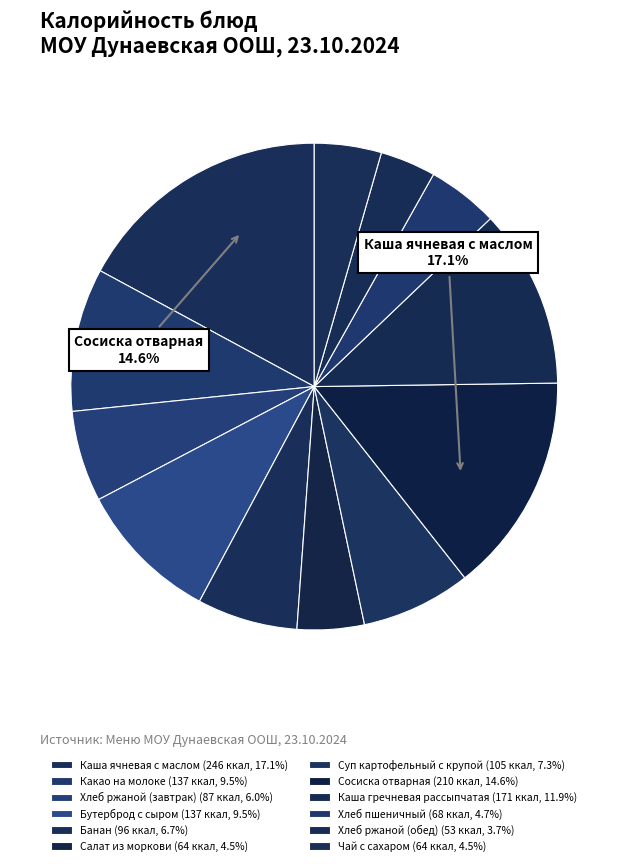

What is the ratio of the value at Какао на молоке to the value at Чай с сахаром?

2.1